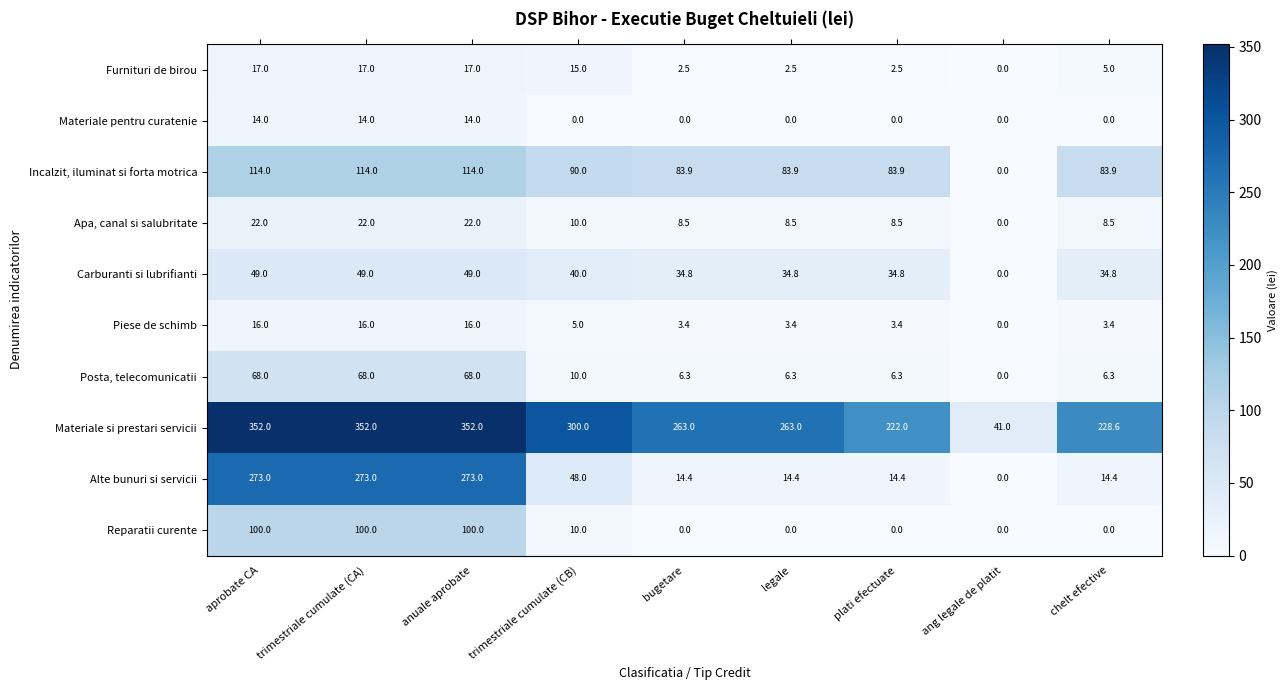

What is the highest value of the Incalzit, iluminat si forta motrica series?

114.0